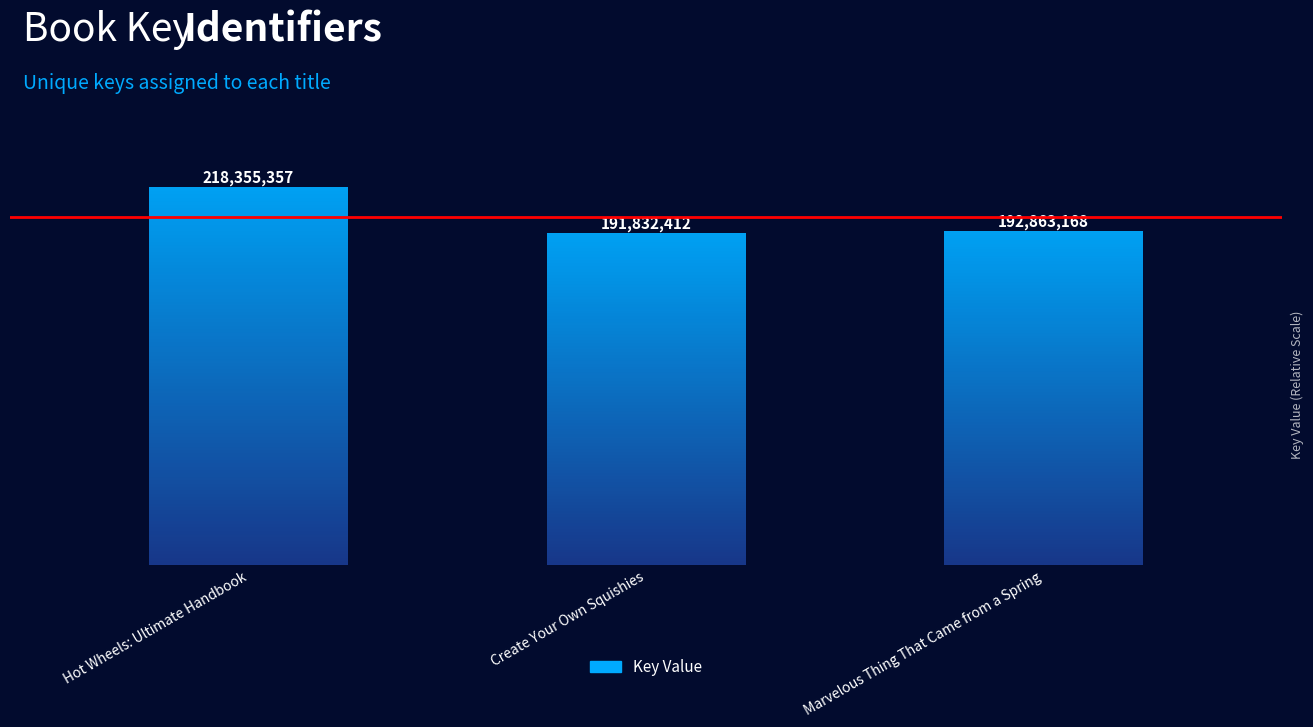

What is the approximate value at Marvelous Thing That Came from a Spring?

192863168